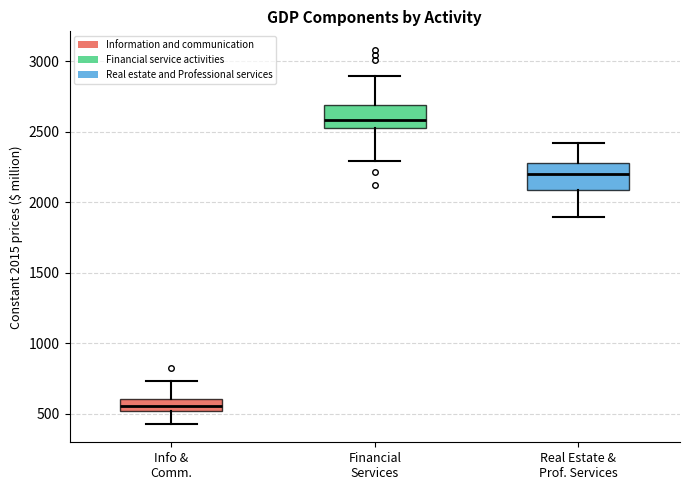

Reading left to right, transcribe this box plot: for each box, give where its median line is, the range the box spans, and where its two whiskers end, as read against the y-axis. The values are not printed on the chart, so give them approximately, as read against the axis.

Info & Comm.: median 550, box 500 to 600, whiskers 450 to 750
Financial Services: median 2600, box 2550 to 2700, whiskers 2300 to 2900
Real Estate & Prof. Services: median 2200, box 2100 to 2300, whiskers 1900 to 2400